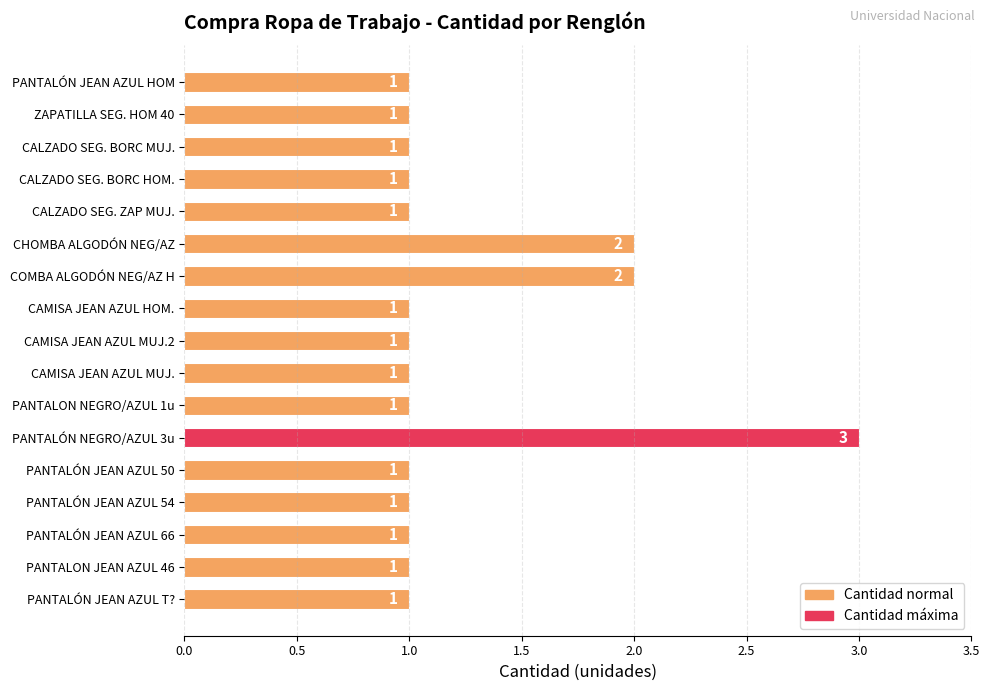

How many values are between 1 and 2?

16